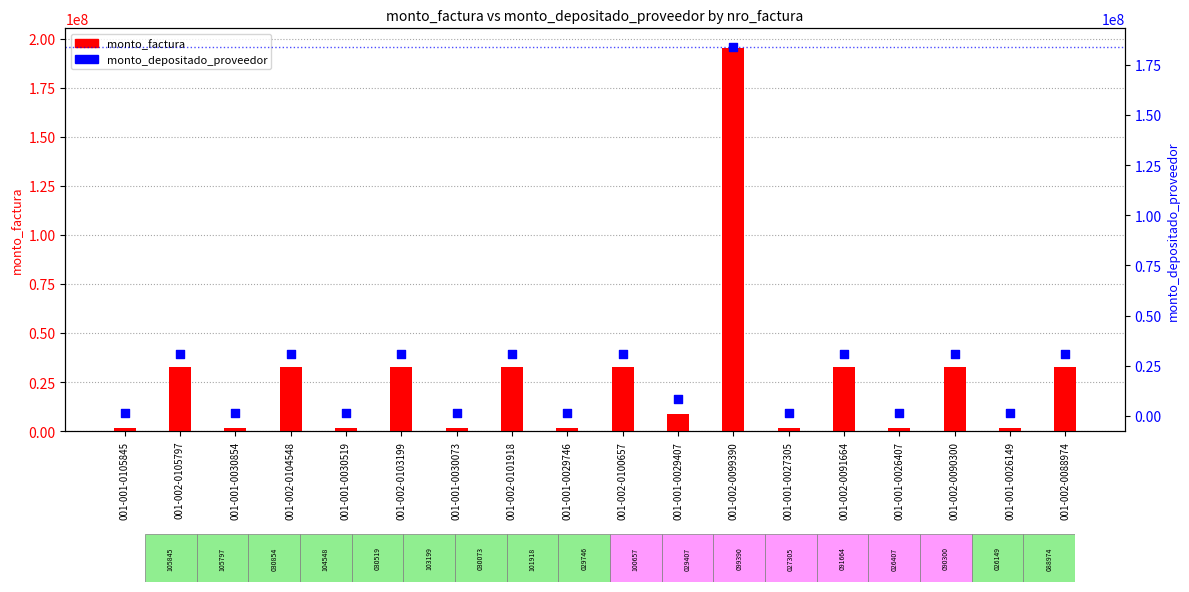

Is the value of monto_depositado_proveedor at 001-001-0105845 greater than the value of monto_factura at 001-001-0027305?

No